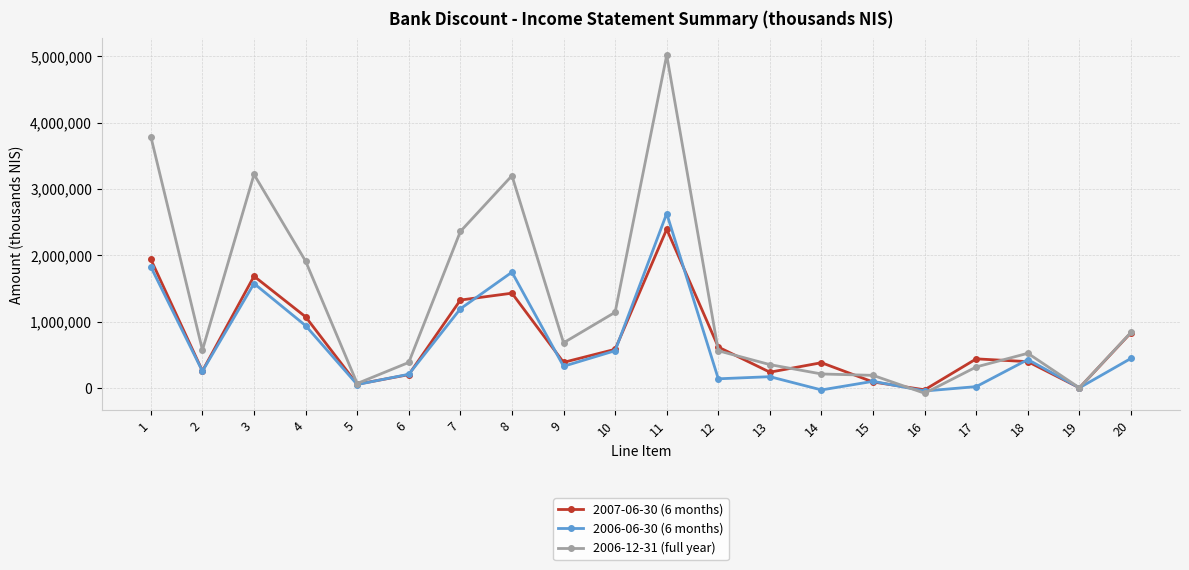

Which series changed the most between 3 and 4?

2006-12-31 (full year)